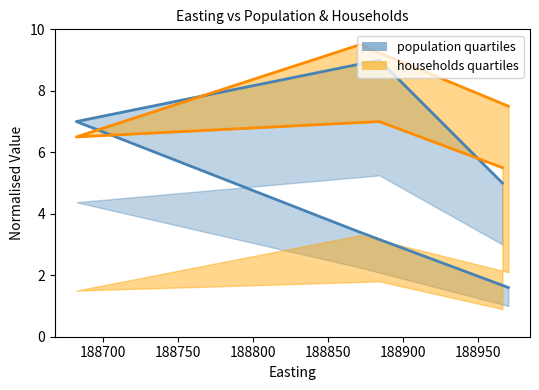

How many times do households quartiles and population quartiles cross each other?

2